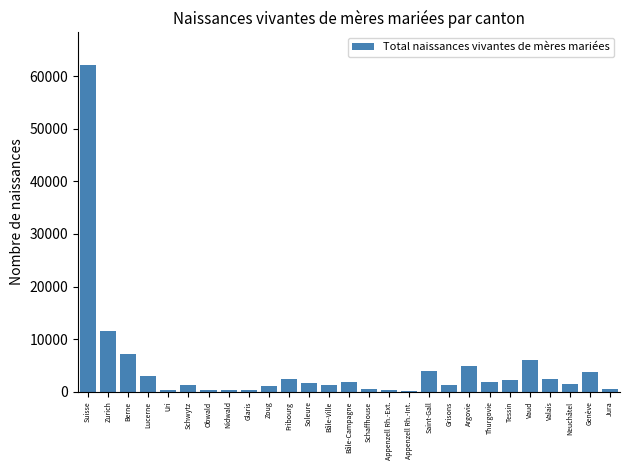

At which label is the value closest to 31117?

Zurich